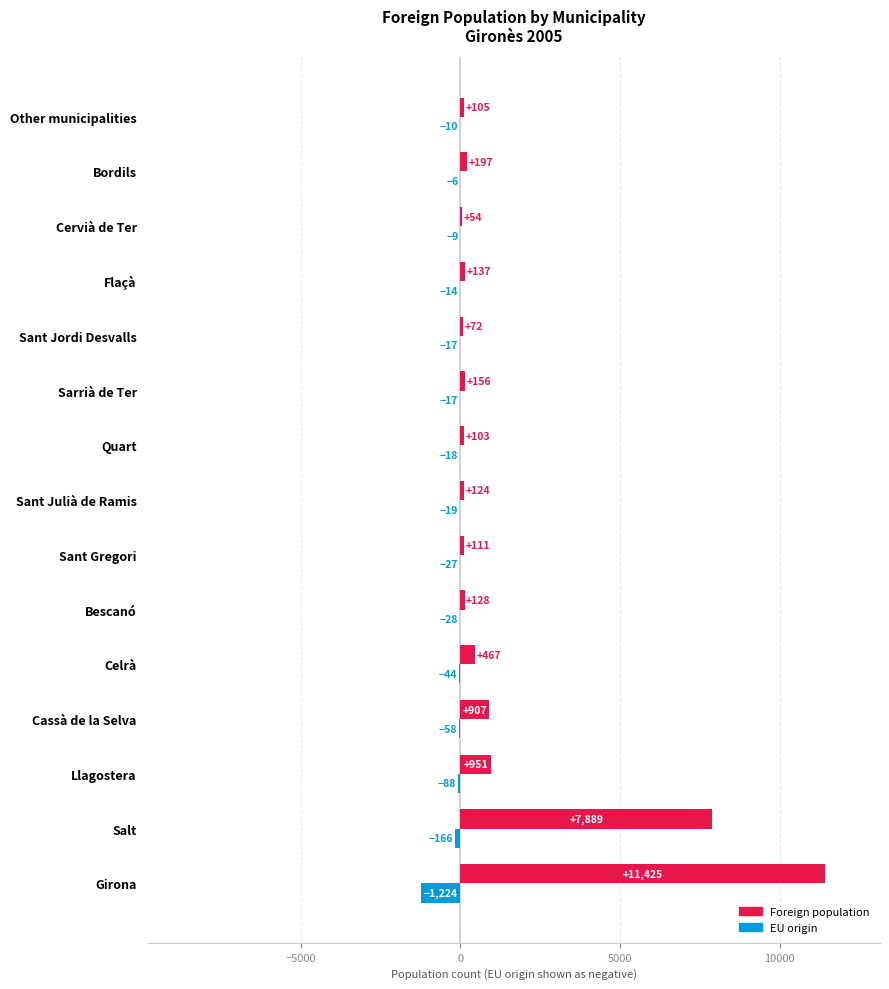

Which category has the highest value across all series?

Girona